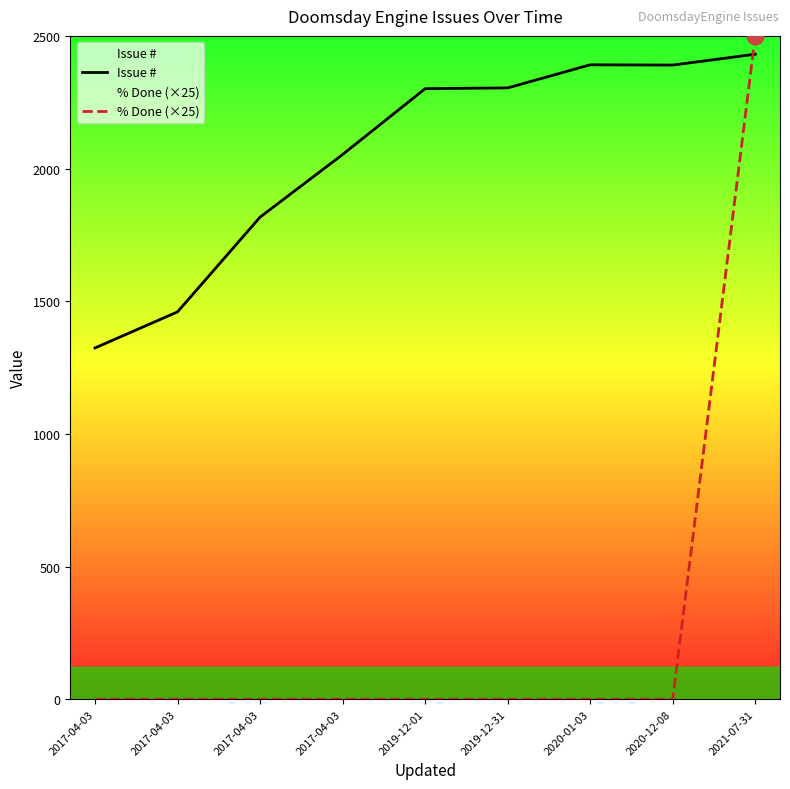

How many data points in Issue # are less than 2301?

4